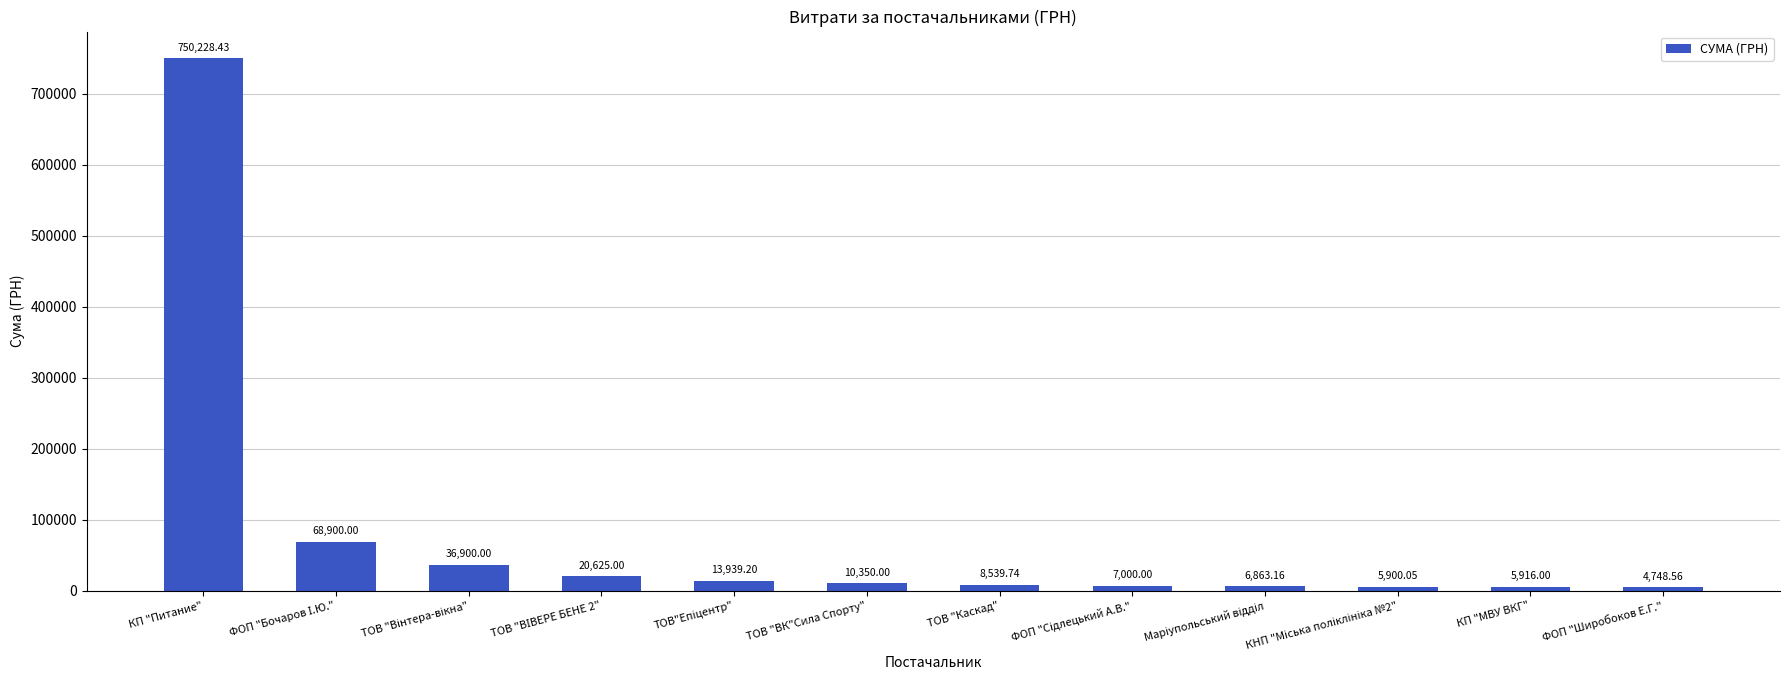

How many bars are there in total?

12